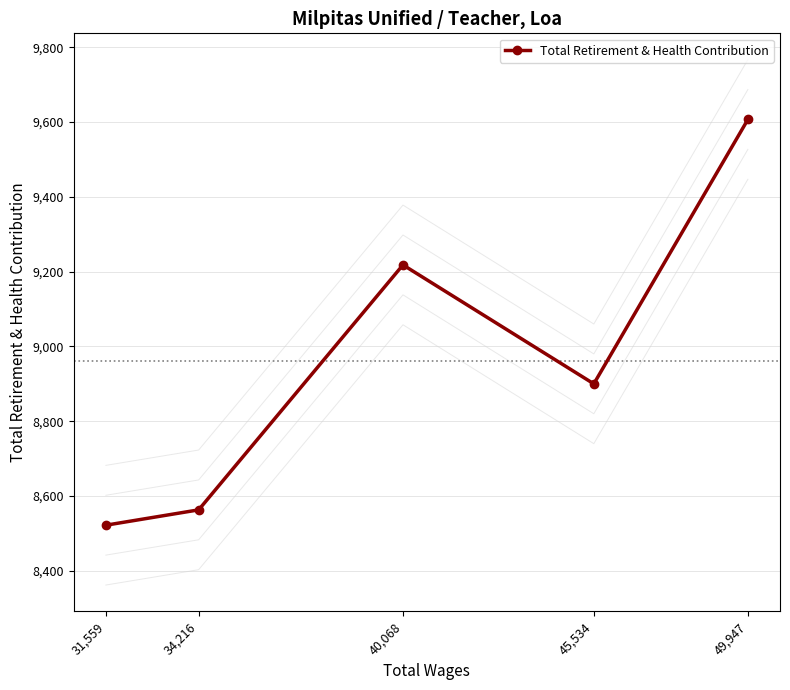

What is the sum of the values at 31,559 and 34,216?

17085